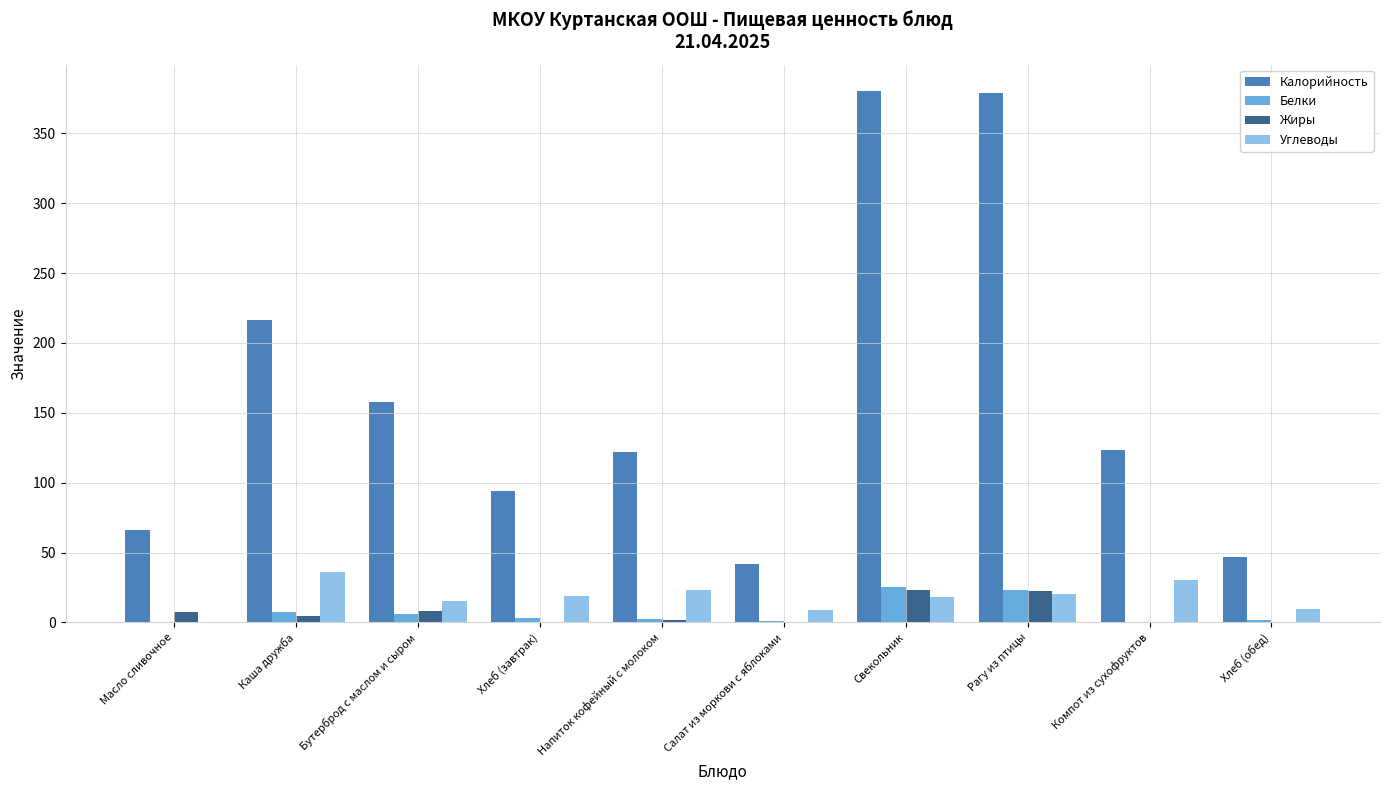

Which series changed the most between Салат из моркови с яблоками and Свекольник?

Калорийность